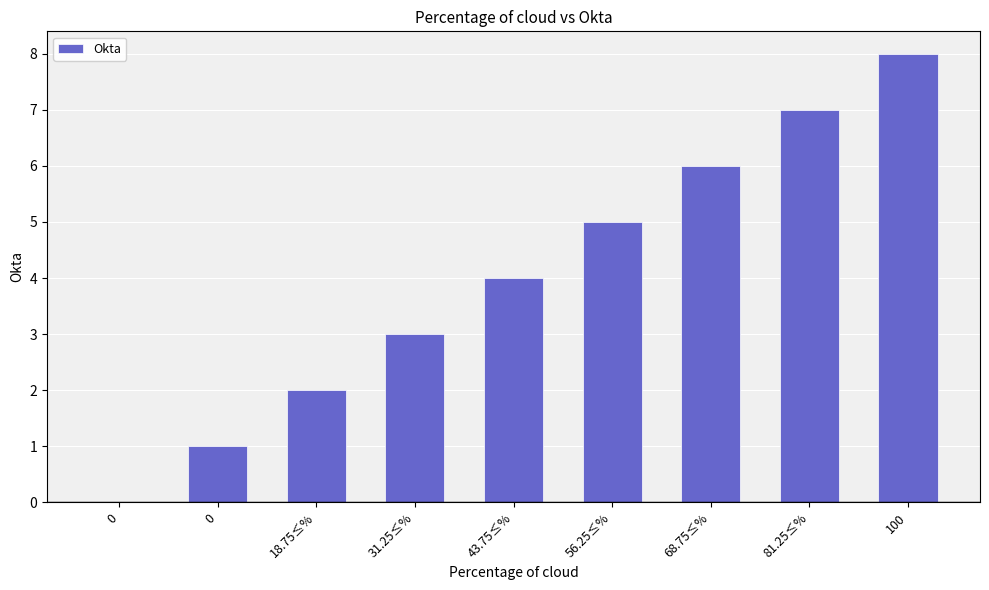

The value at 0 is 0. True or false?

True